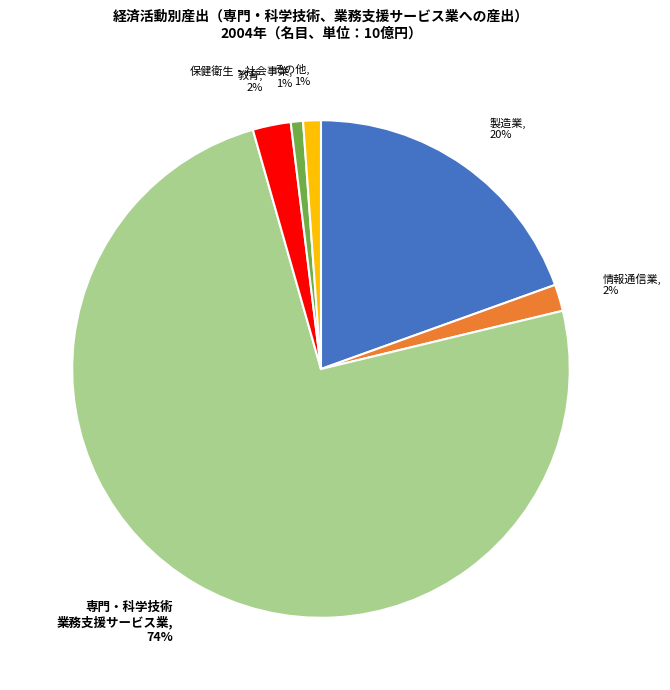

To the nearest percent, what is the average slice percentage?

17%